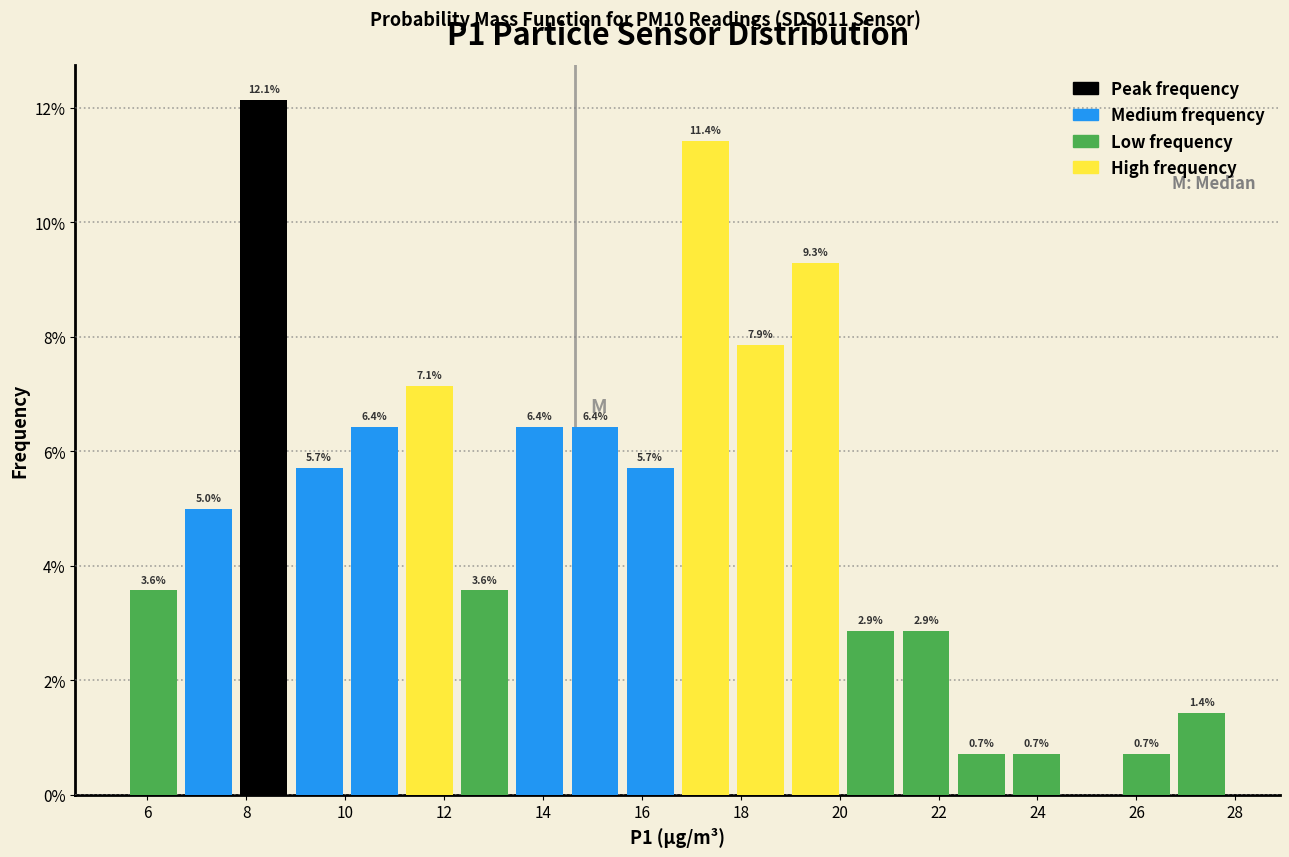

Which range on the x-axis has the tallest bar?

7.8 to 9.0